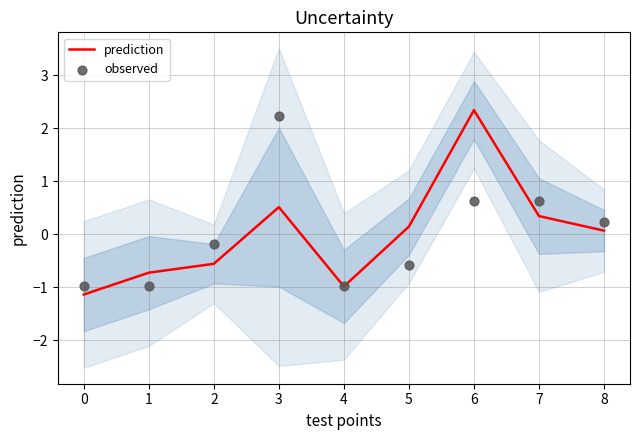

The prediction series shows -0.5 at 0. True or false?

False